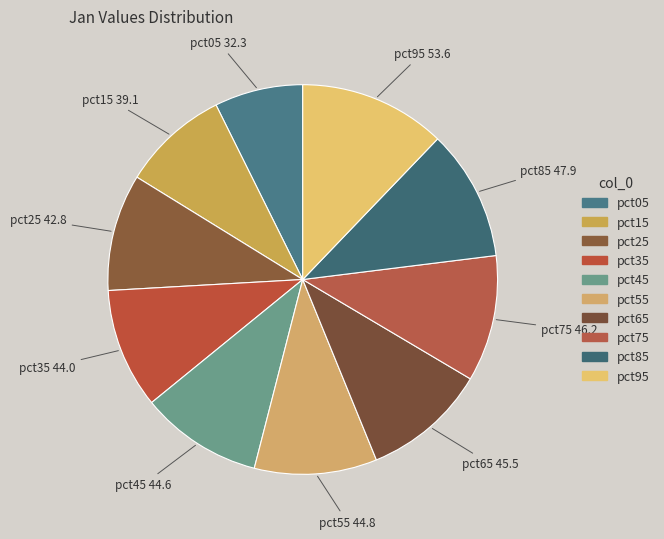

True or false: pct95 accounts for 1% of the total.

False